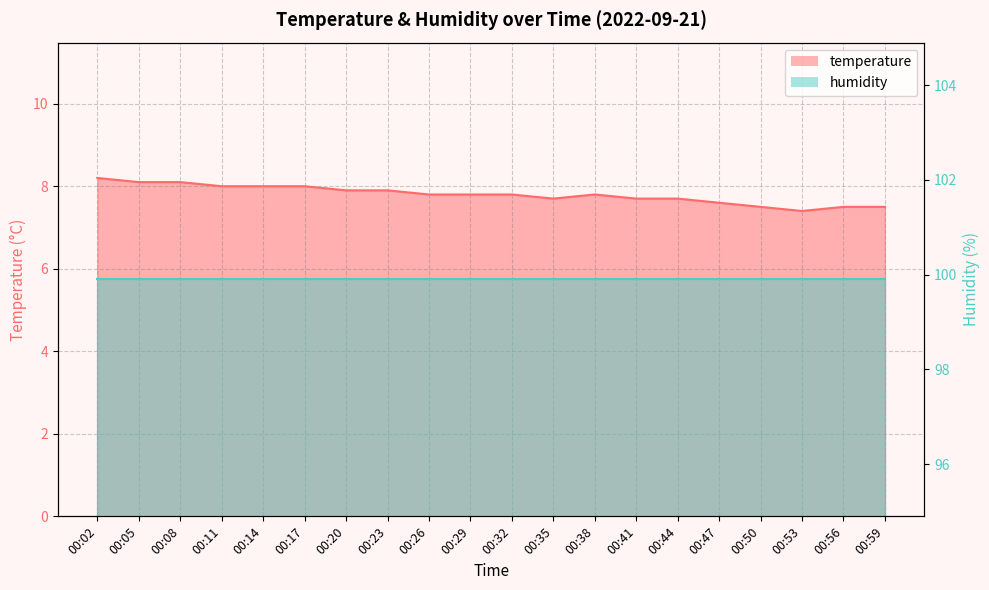

At which category does the chart reach its peak across all series?

00:02